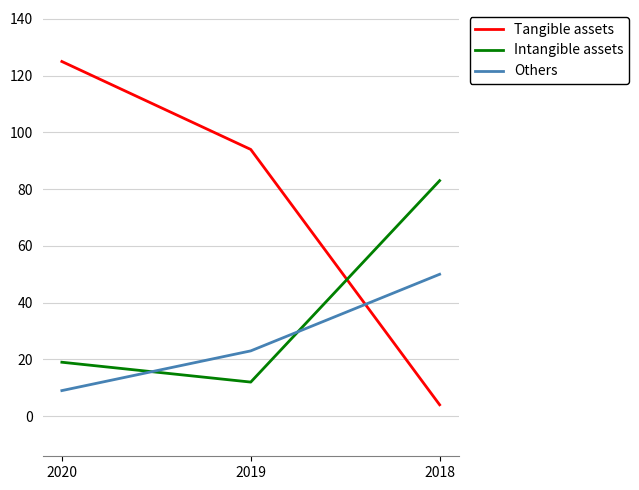

Is it true that Others equals 26 at 2018?

False